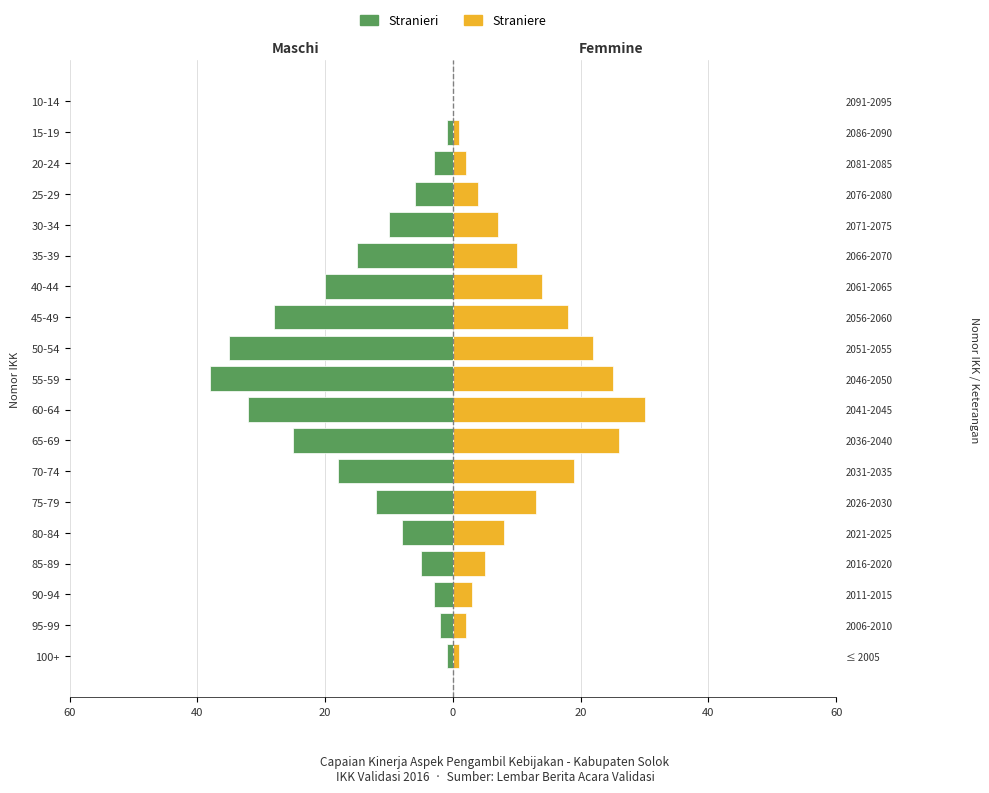

How many values in Stranieri are below zero?

18